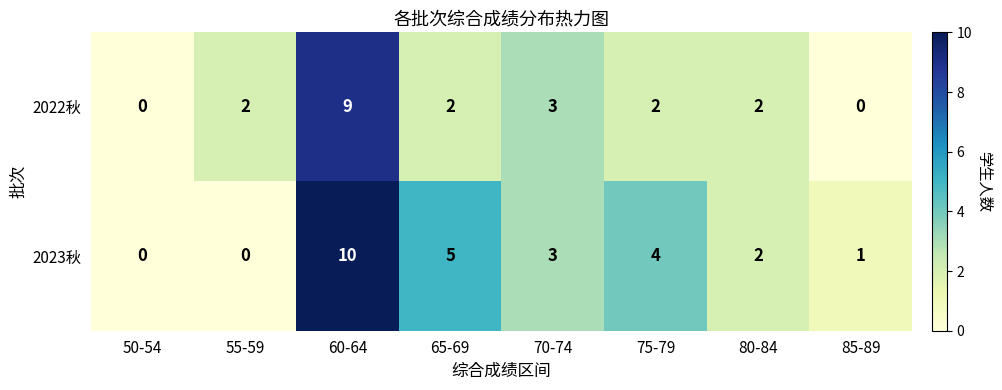

Count the number of data series in this chart.

2